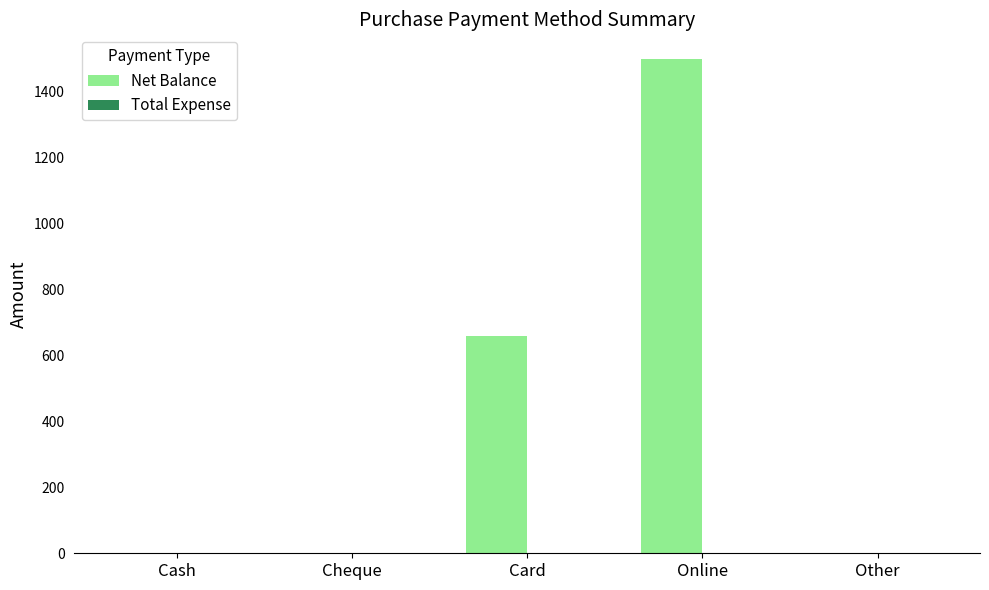

At which label is the value closest to 750?

Card